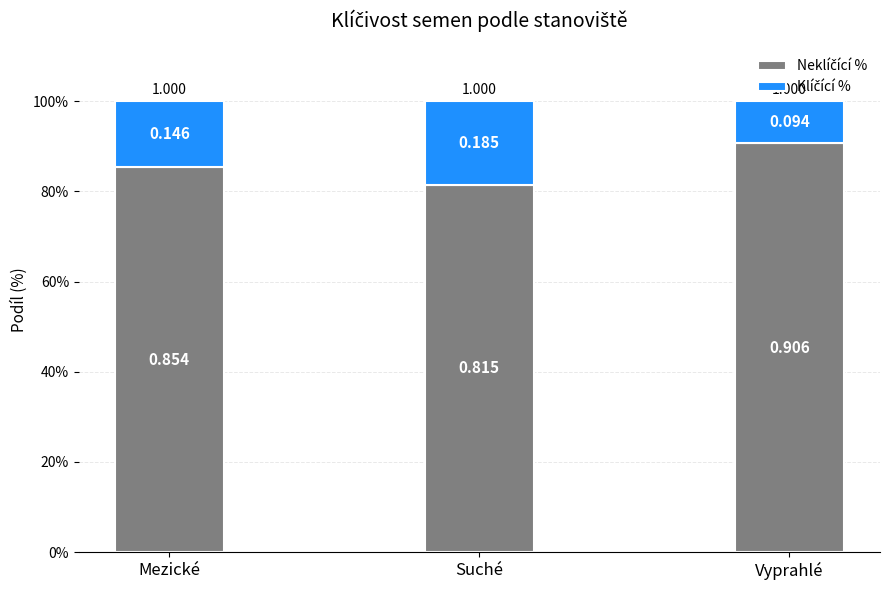

At which category is the sum across all series the highest?

Mezické